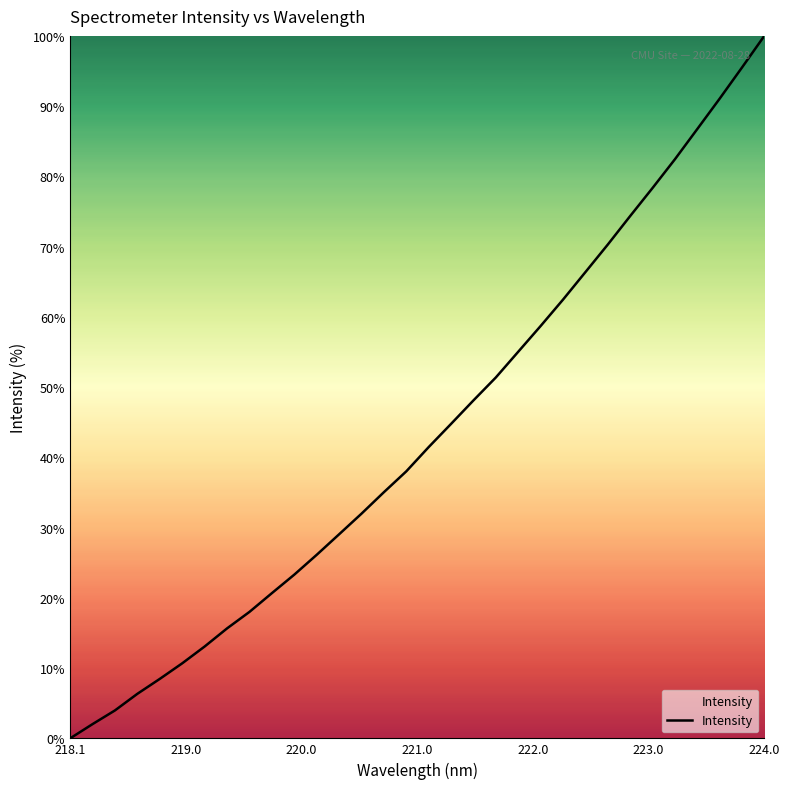

What is the greatest value displayed?

100.0